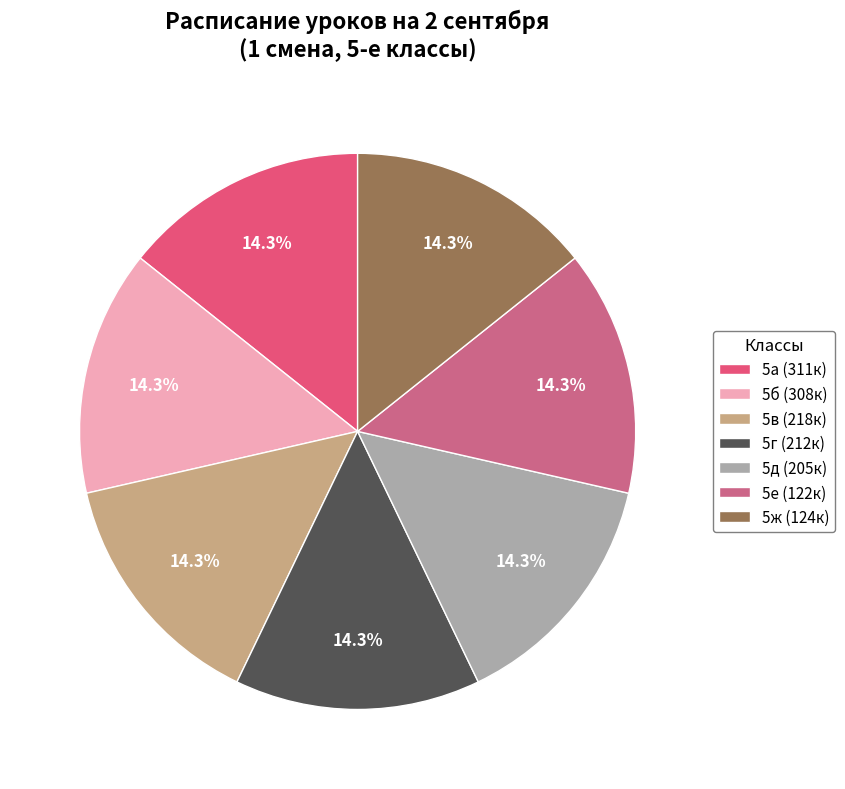

How many slices are in this pie chart?

7